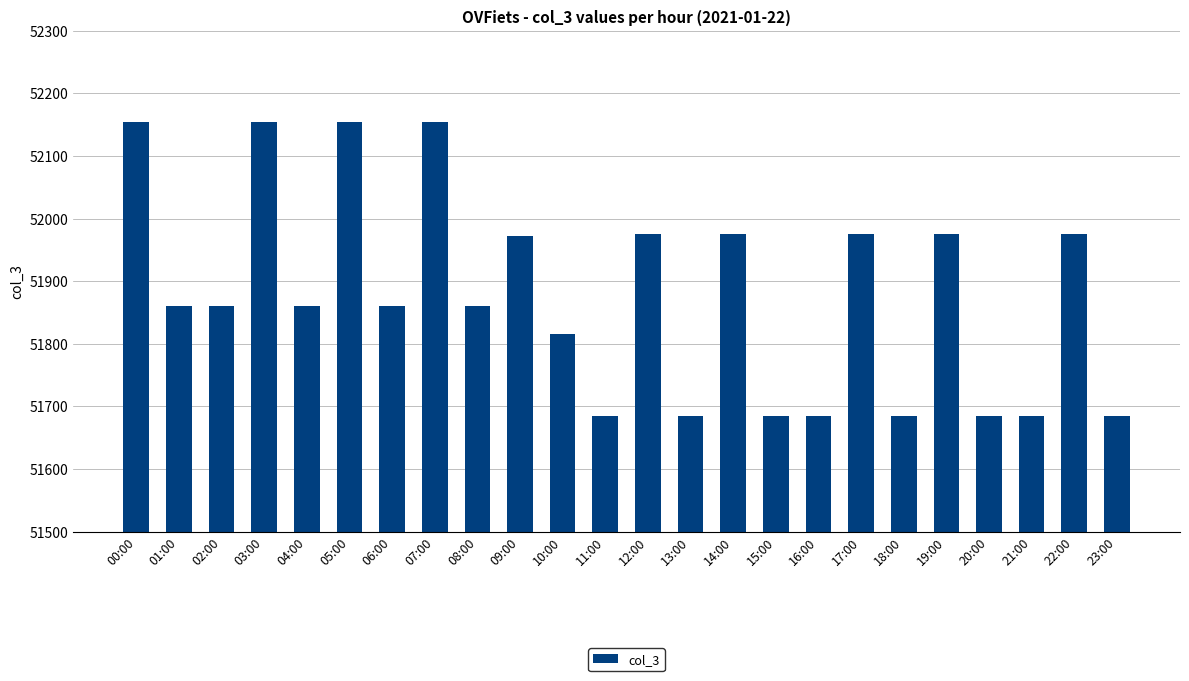

At which label does the data first exceed 51861?

00:00